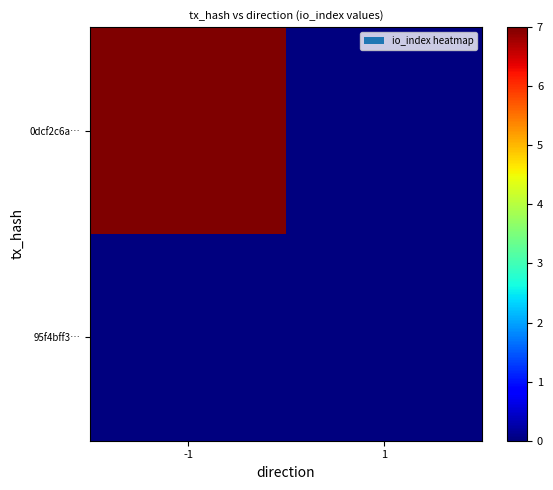

How many data points does each series have?

2